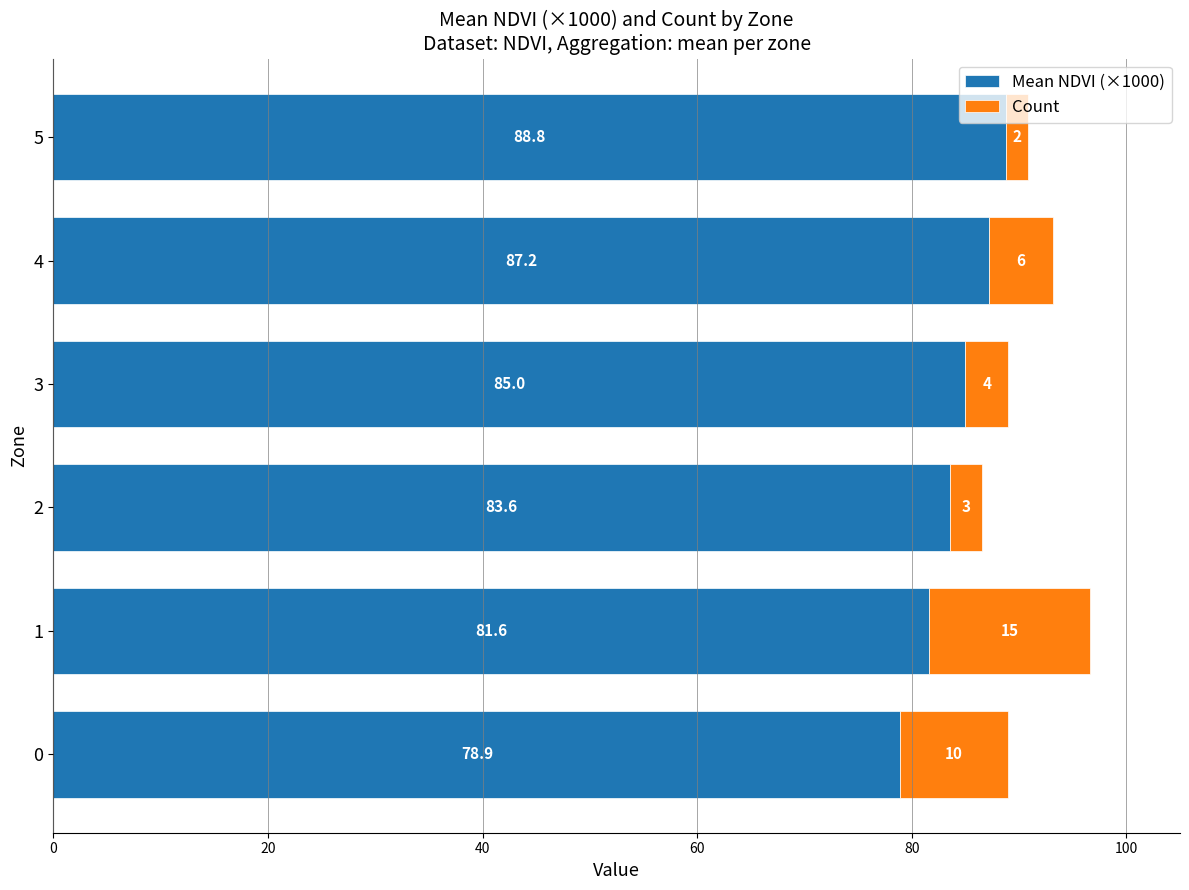

Which category has the highest value in the Mean NDVI (×1000) series?

5